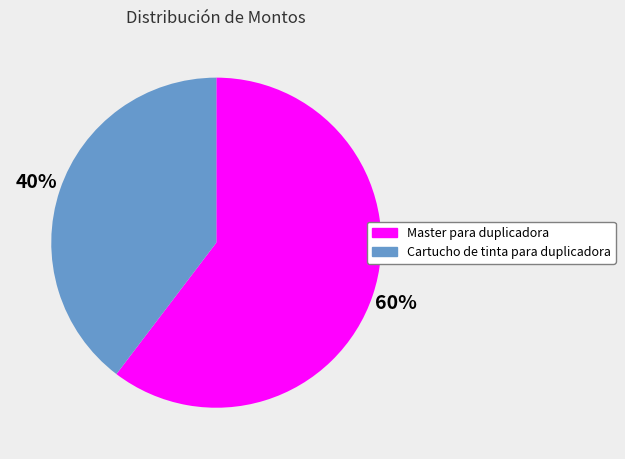

Which has a higher value, Cartucho de tinta para duplicadora or Master para duplicadora?

Master para duplicadora